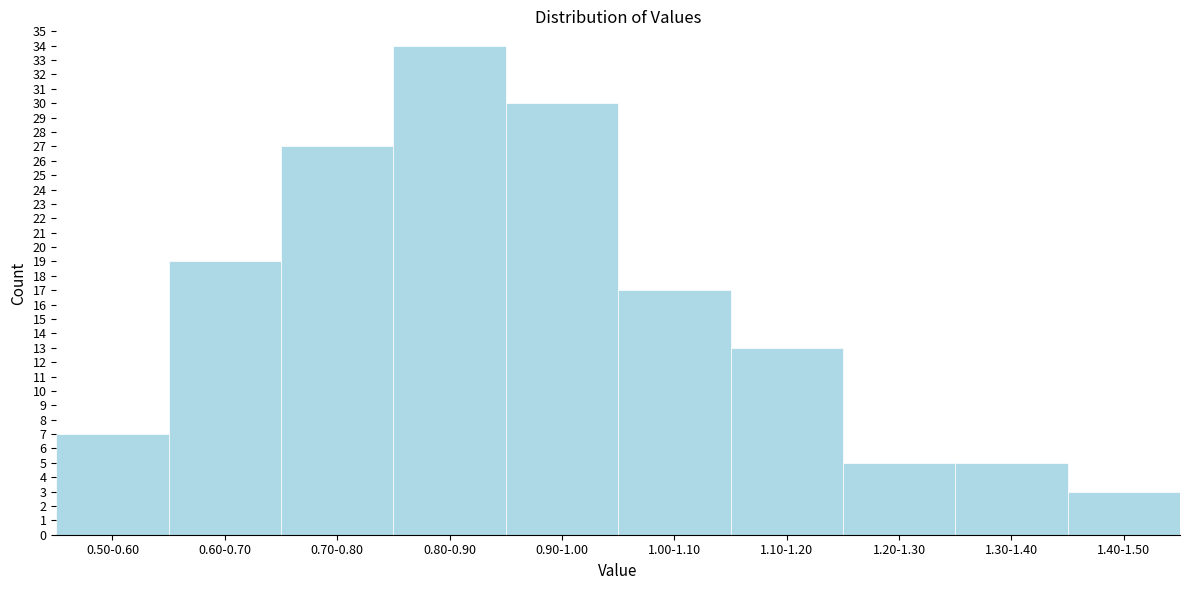

Reading left to right, what are all the values shown in this chart?

7	19	27	34	30	17	13	5	5	3